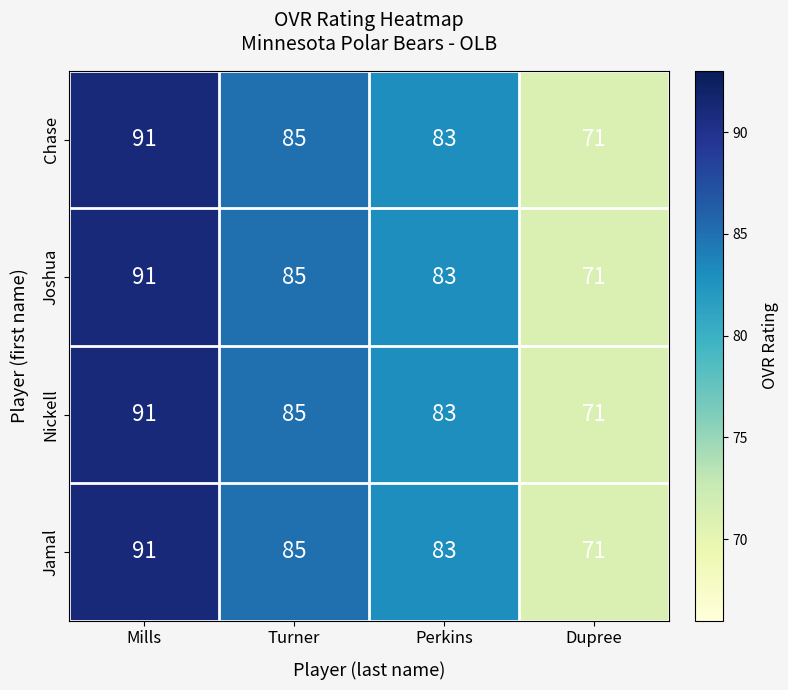

Rank the categories by Chase value from lowest to highest.

Dupree, Perkins, Turner, Mills